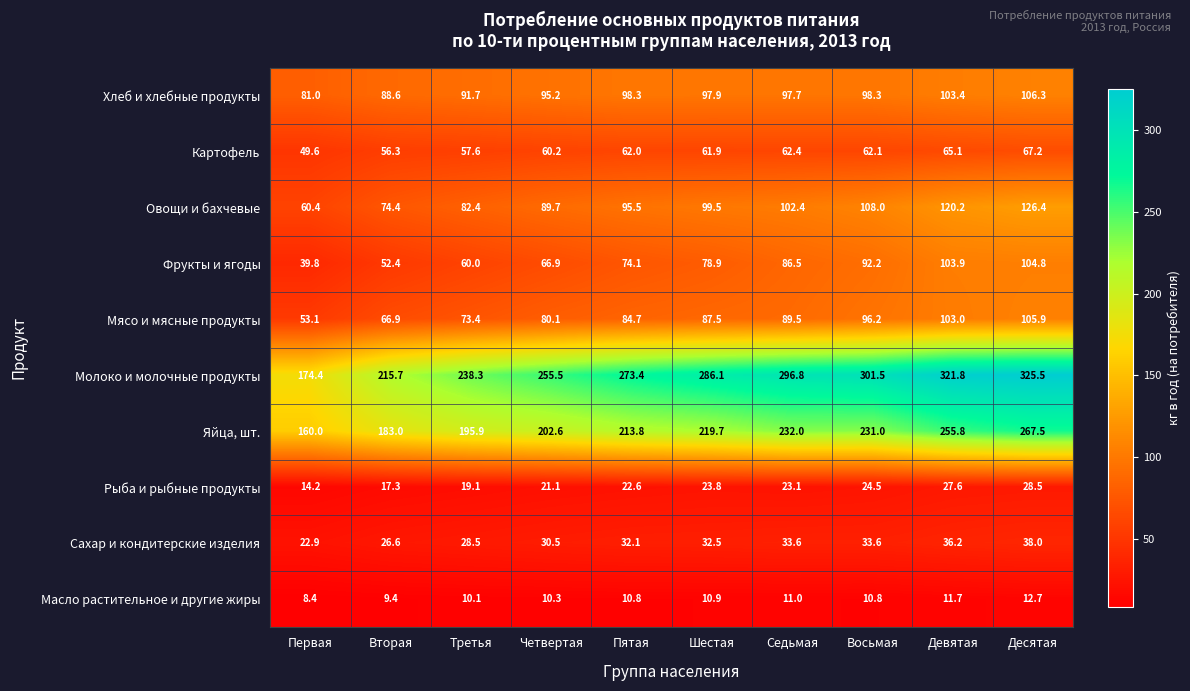

Which label corresponds to the largest value in the chart?

Десятая